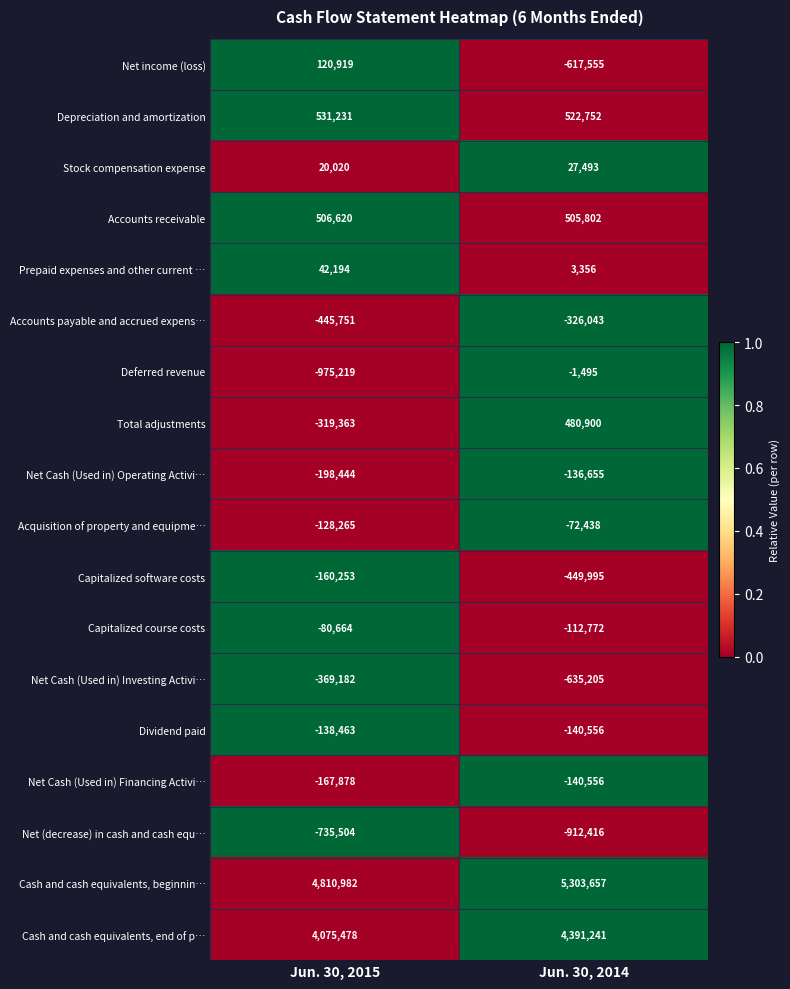

What is the greatest value displayed?

5303657